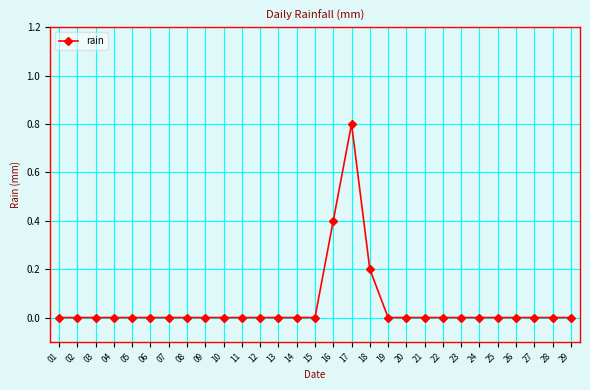

The chart shows a value of 0.0 at 15. True or false?

True